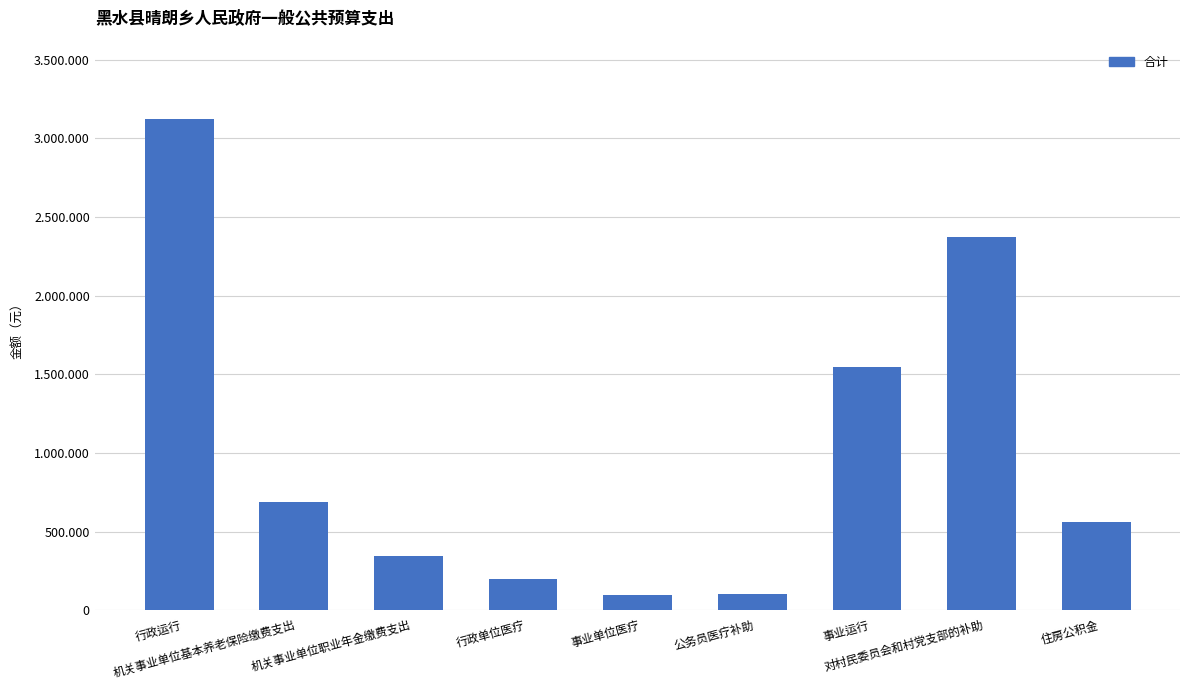

What position from the left is 机关事业单位职业年金缴费支出?

3